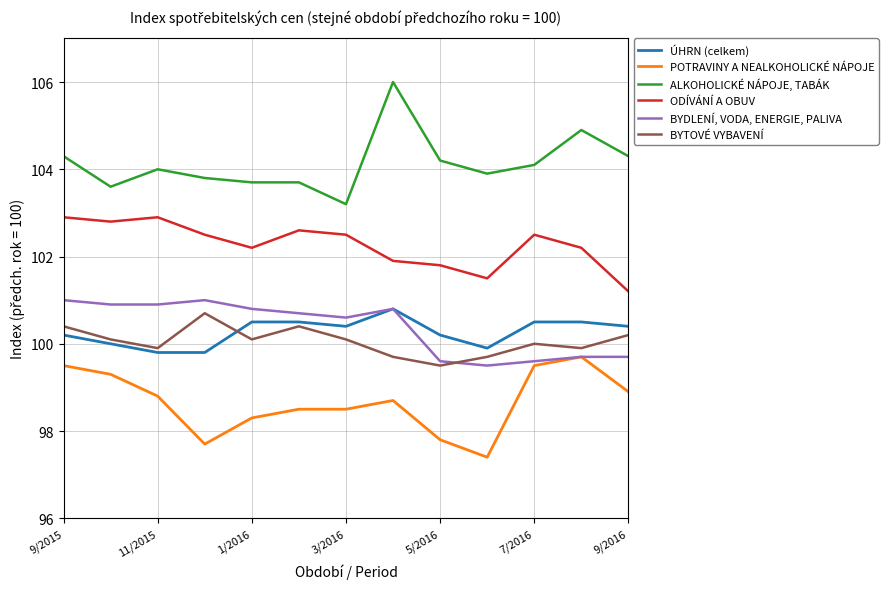

What are all the series names shown in the legend?

ÚHRN (celkem), POTRAVINY A NEALKOHOLICKÉ NÁPOJE, ALKOHOLICKÉ NÁPOJE, TABÁK, ODÍVÁNÍ A OBUV, BYDLENÍ, VODA, ENERGIE, PALIVA, BYTOVÉ VYBAVENÍ